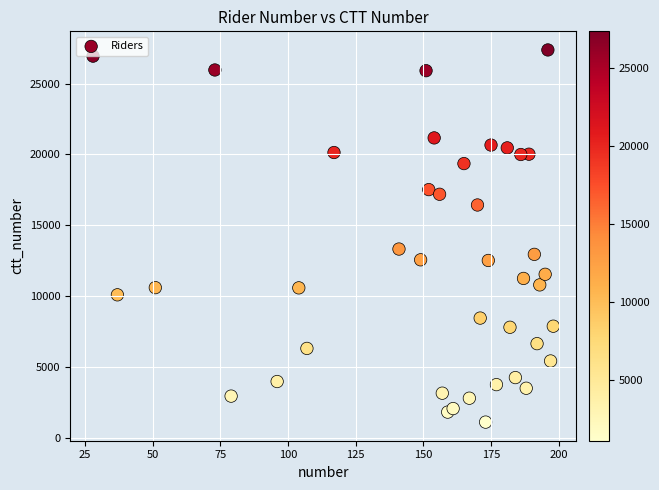

What Y value in the scatter plot is closest to 14253?

13336